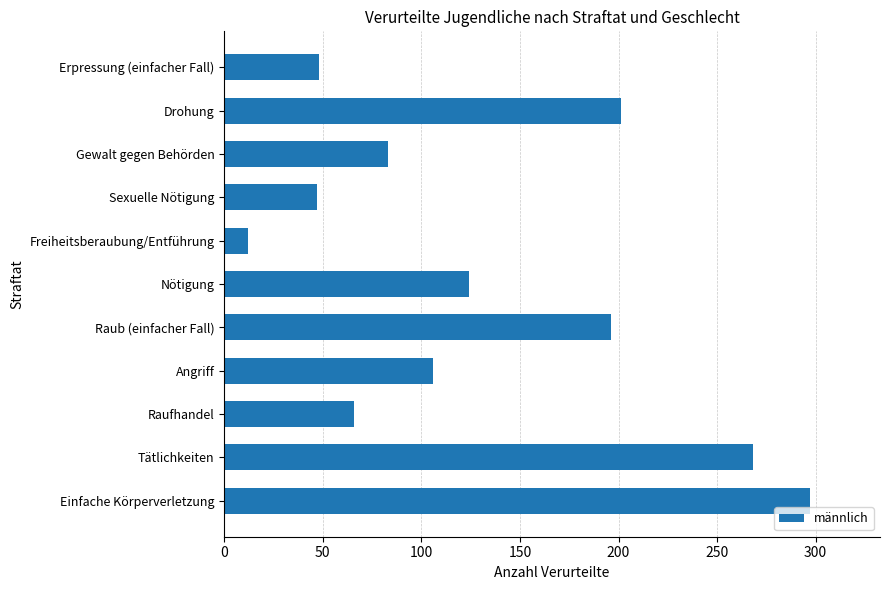

Count the number of categories in the chart.

11